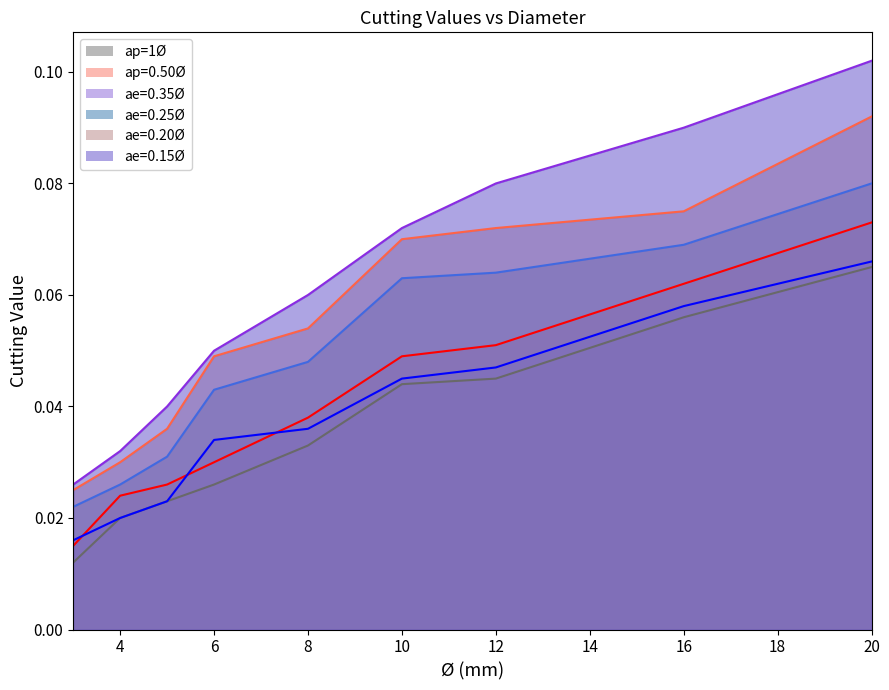

Between 5 and 3, which is larger?

5